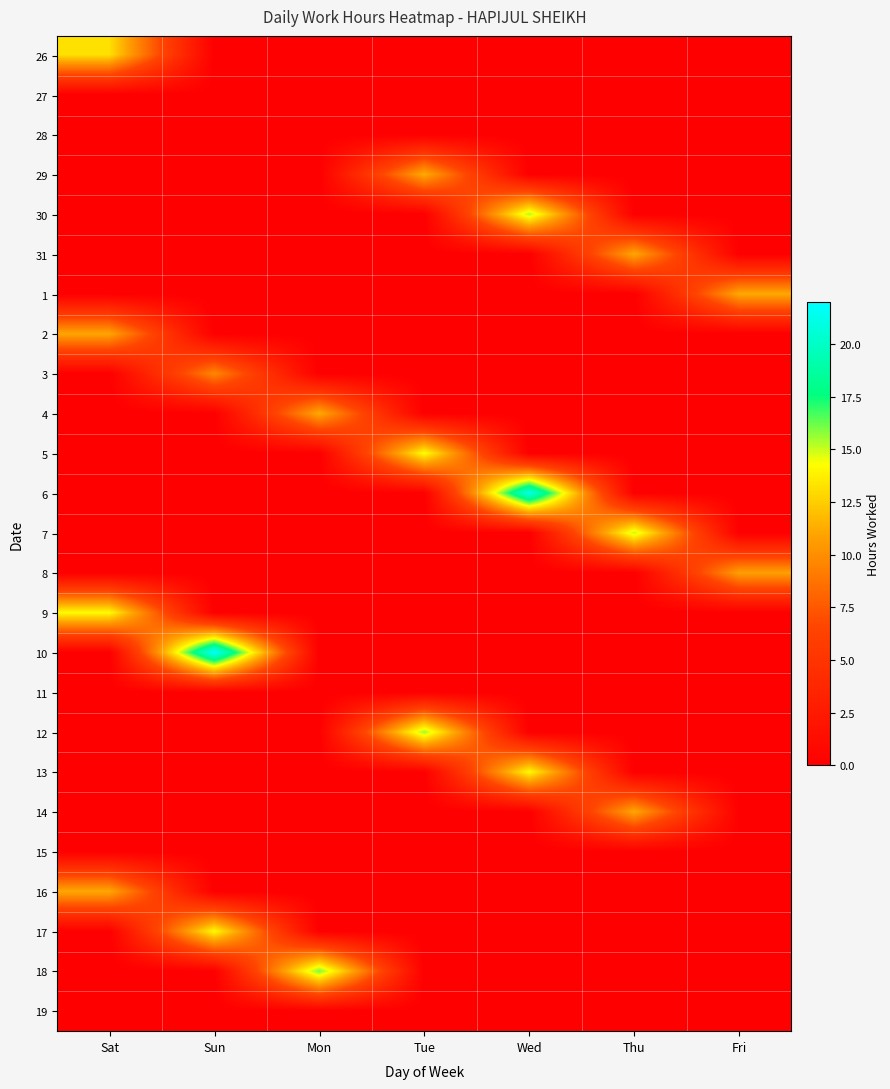

What is the difference between the highest and lowest values at Wed?

21.4